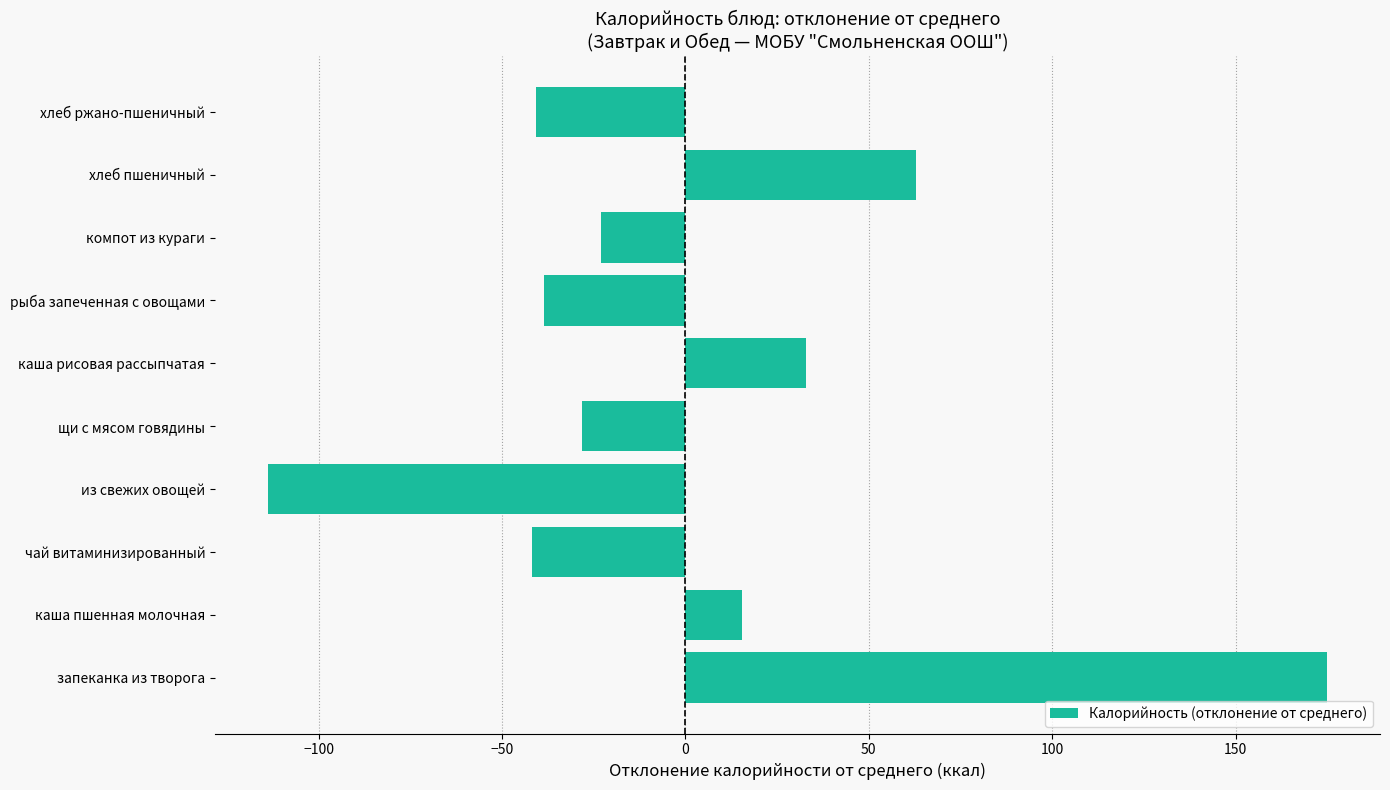

What is the change in value from запеканка из творога to каша пшенная молочная?

-159.6